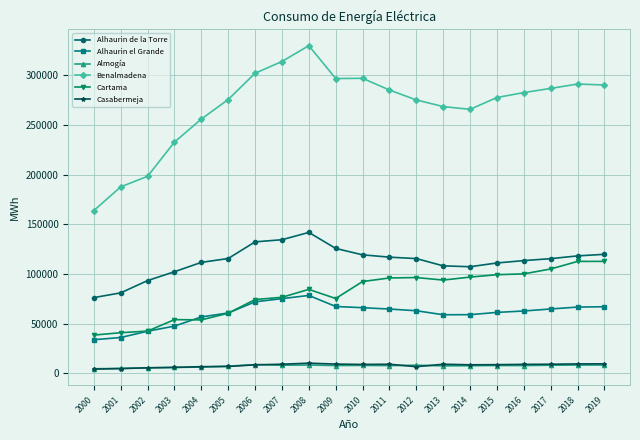

Which series has the largest range (max minus min)?

Benalmadena